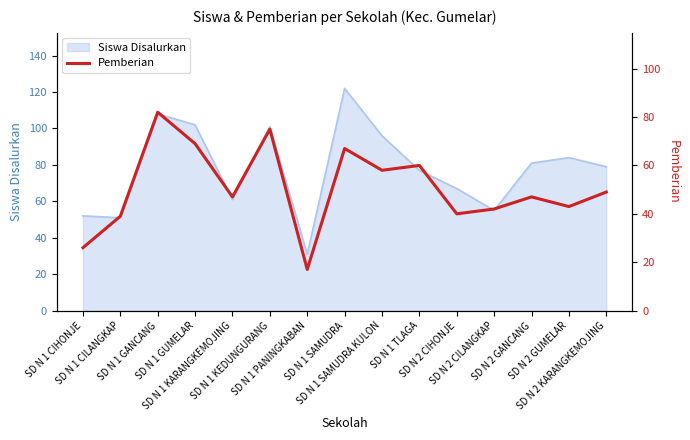

Which has a higher value, SD N 1 KARANGKEMOJING or SD N 1 GUMELAR?

SD N 1 GUMELAR